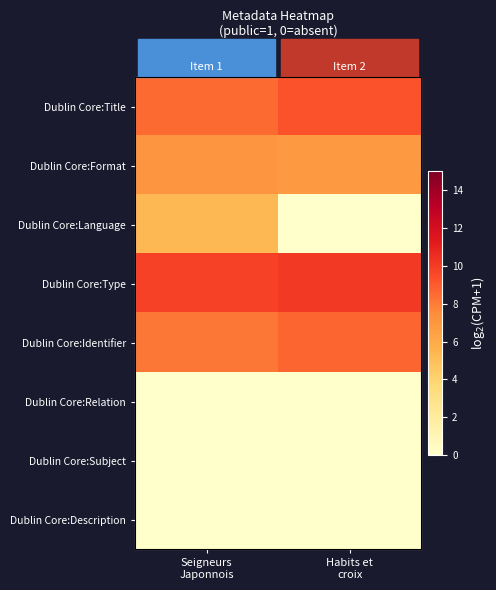

Is it true that Dublin Core:Format equals 7.1 at Seigneurs Japonnois?

True